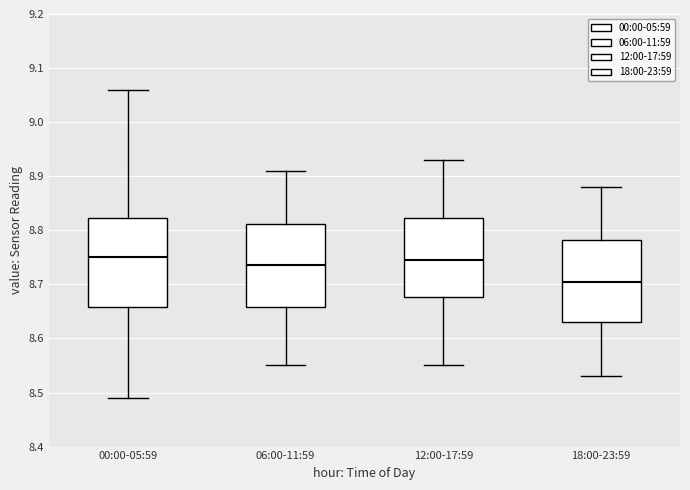

Reading left to right, transcribe this box plot: for each box, give where its median line is, the range the box spans, and where its two whiskers end, as read against the y-axis. The values are not printed on the chart, so give them approximately, as read against the axis.

00:00-05:59: median 8.75, box 8.66 to 8.82, whiskers 8.49 to 9.06
06:00-11:59: median 8.74, box 8.66 to 8.81, whiskers 8.55 to 8.91
12:00-17:59: median 8.75, box 8.68 to 8.82, whiskers 8.55 to 8.93
18:00-23:59: median 8.71, box 8.63 to 8.78, whiskers 8.53 to 8.88